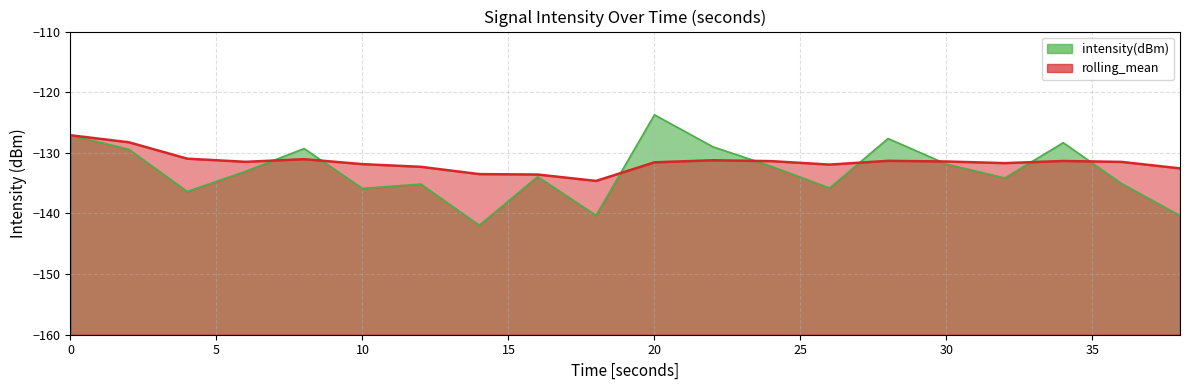

List the series in order of their overall mean, lowest first.

intensity(dBm), rolling_mean